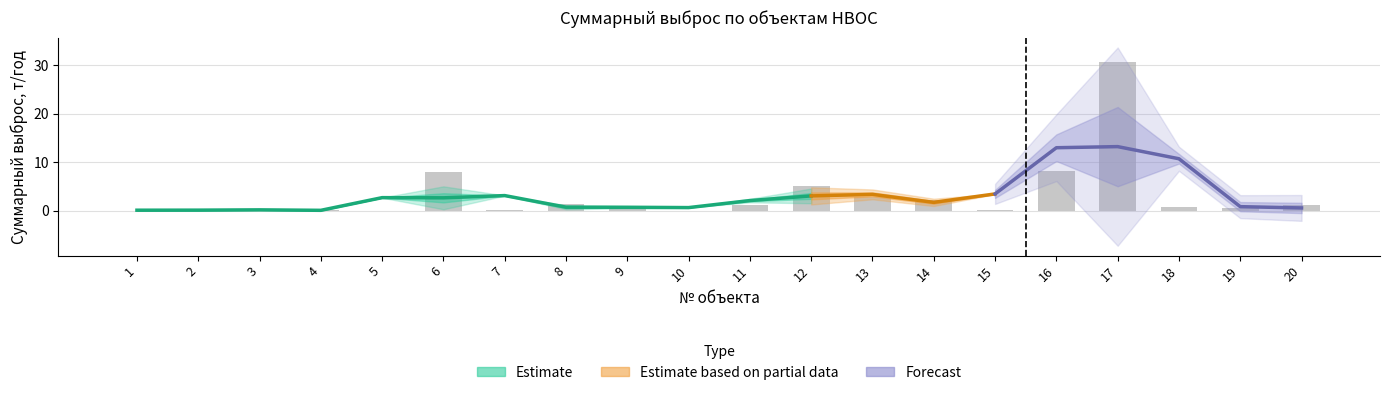

What is the average value?

3.2